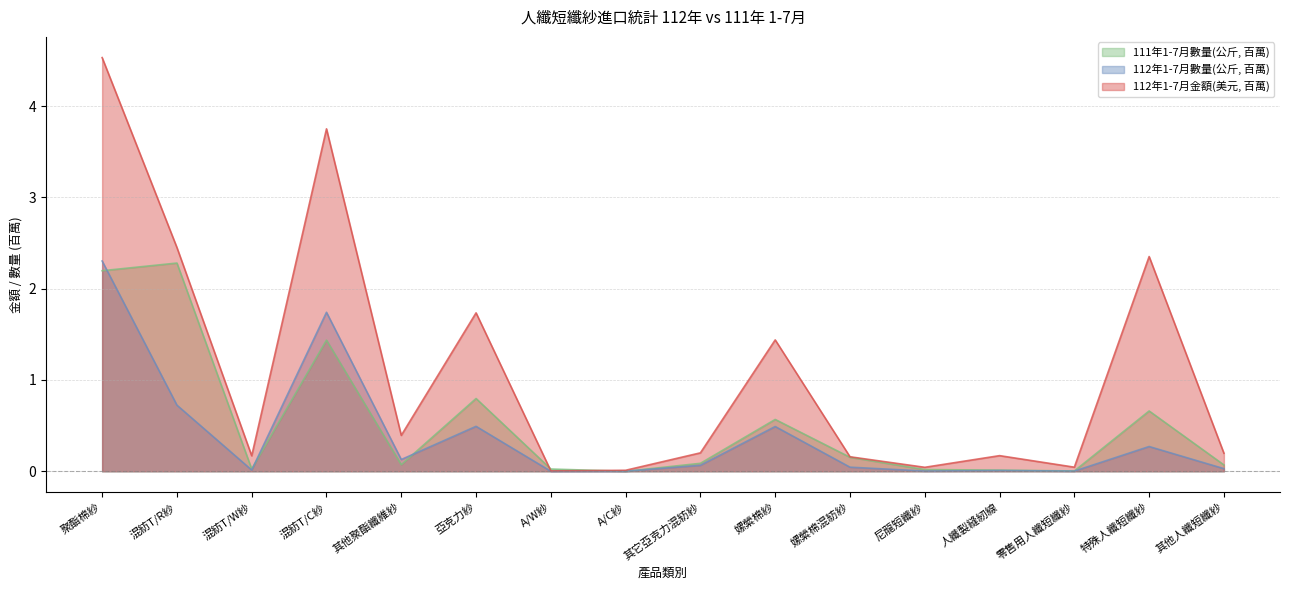

What is the highest value of the 112年1-7月金額(美元) series?

4.5